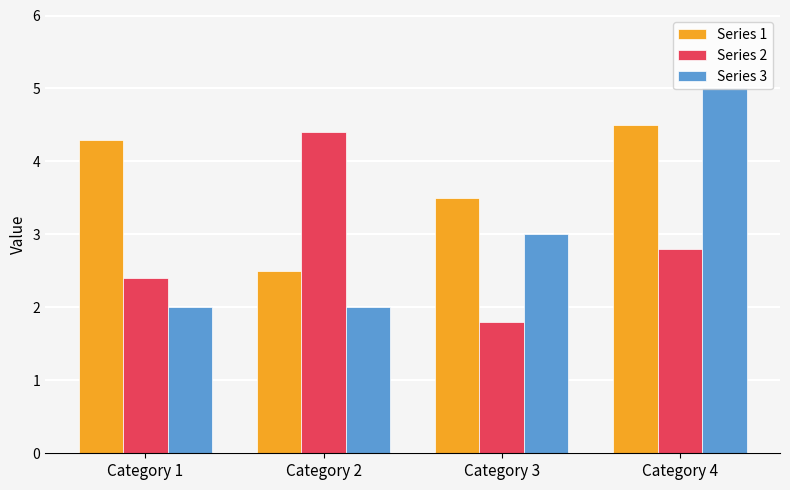

How many values in the Series 2 series exceed 2?

3